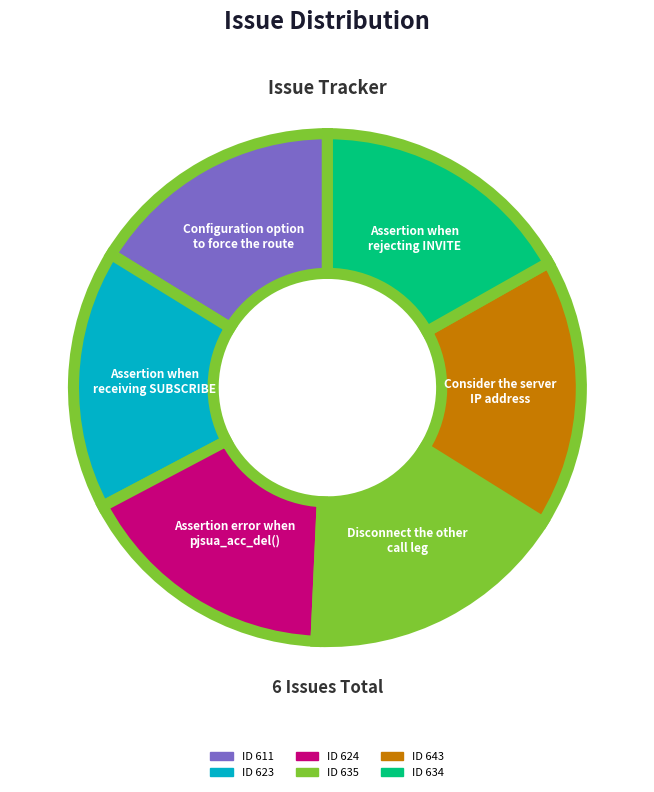

Is there any slice that represents more than half of the pie?

No